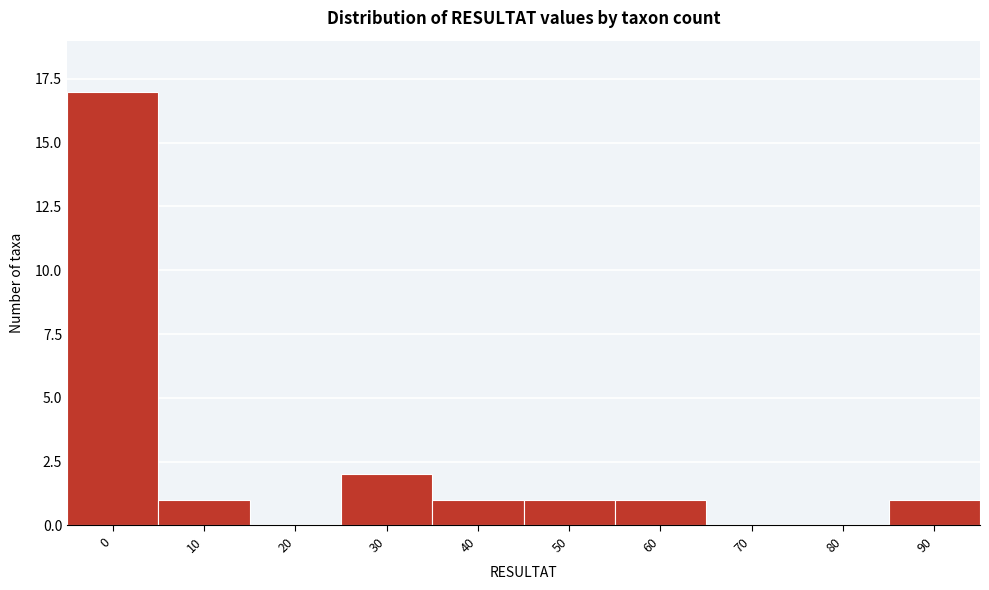

Reading right to left, extract all data points from this chart.

90=1	80=0	70=0	60=1	50=1	40=1	30=2	20=0	10=1	0=17